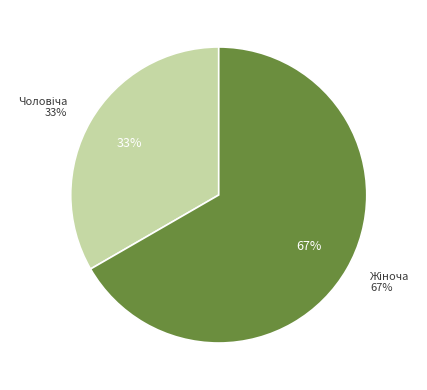

What is the majority slice?

Жіноча